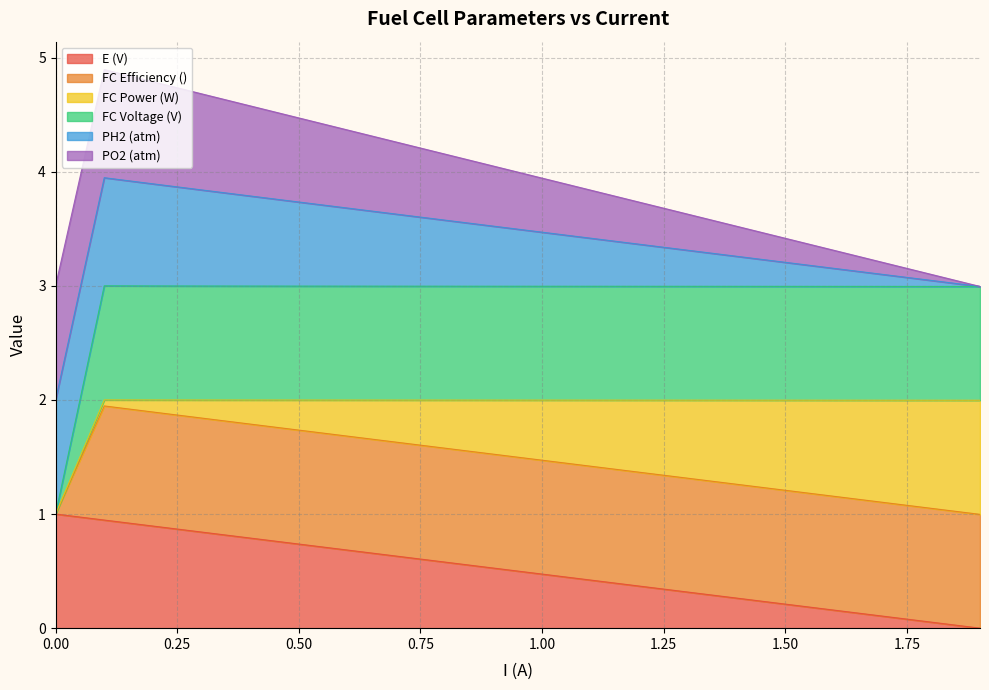

True or false: FC Efficiency () and E (V) intersect in this chart.

False